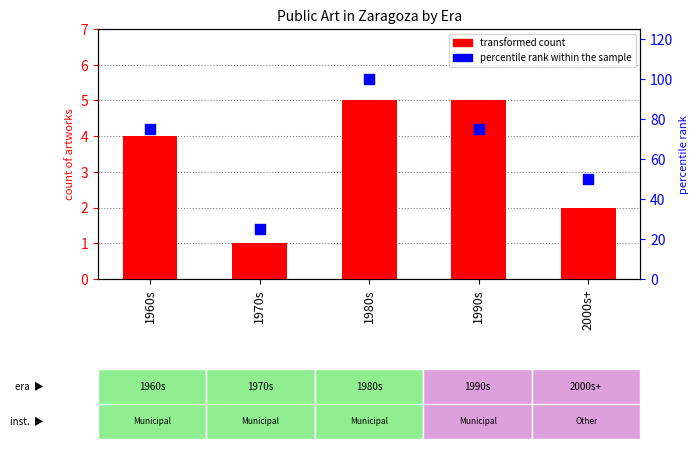

Which series has the largest total across all categories?

percentile rank within the sample